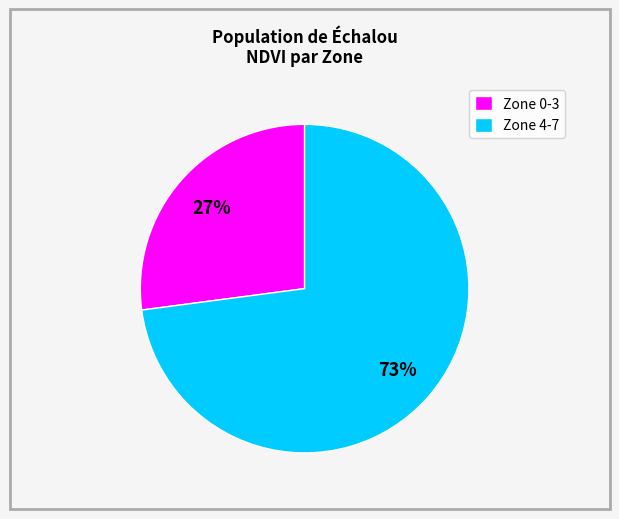

Which category has the biggest portion of the pie?

Zone 4-7